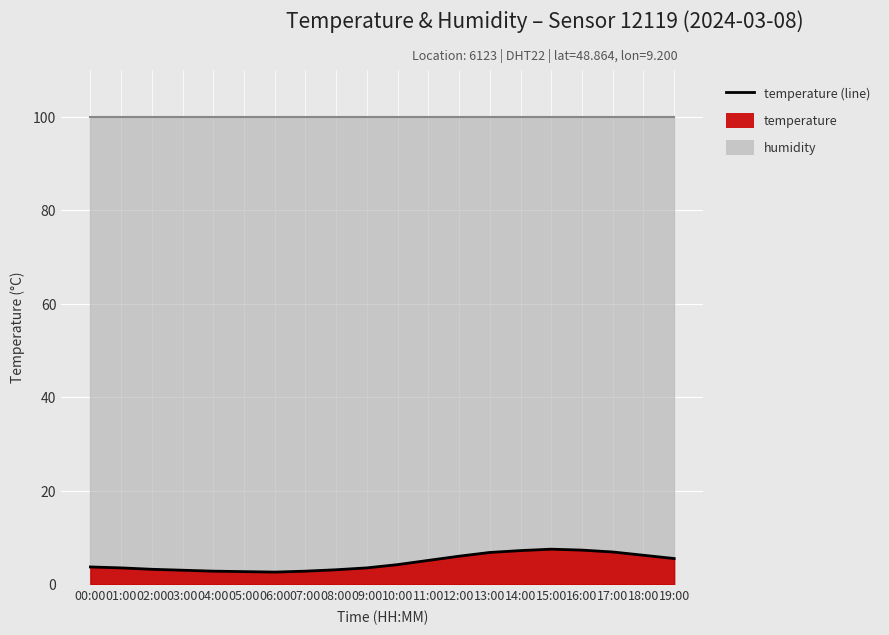

List the labels in order of value, largest first.

15:00, 16:00, 14:00, 17:00, 13:00, 18:00, 12:00, 19:00, 11:00, 10:00, 00:00, 01:00, 09:00, 02:00, 08:00, 03:00, 04:00, 07:00, 05:00, 06:00